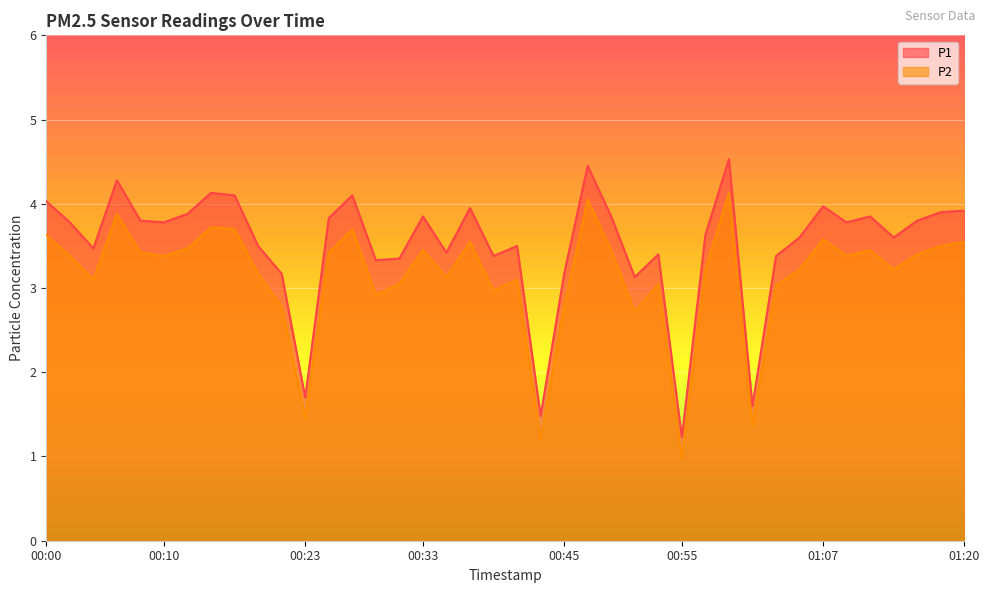

Where does the P2 series first go above 3?

00:00